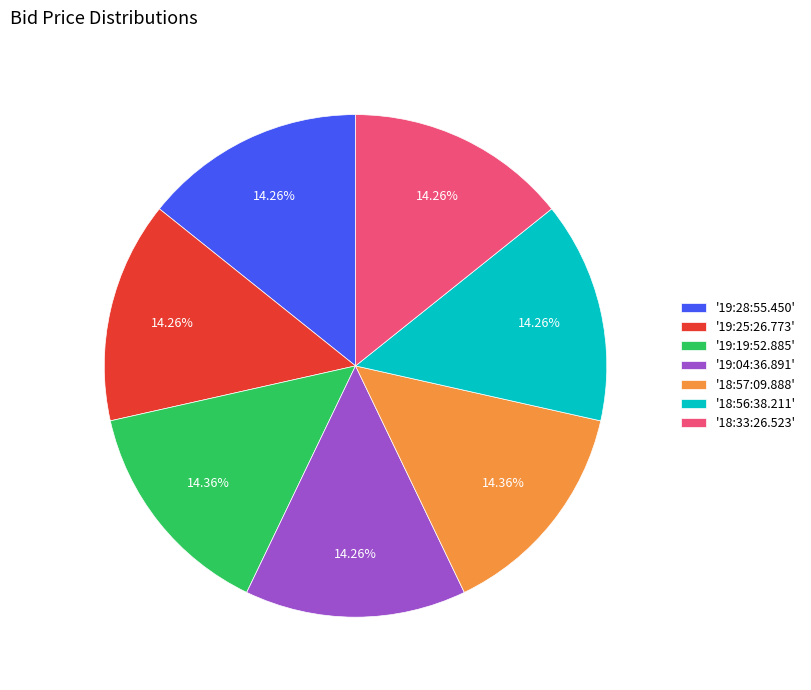

How many segments does this pie chart have?

7